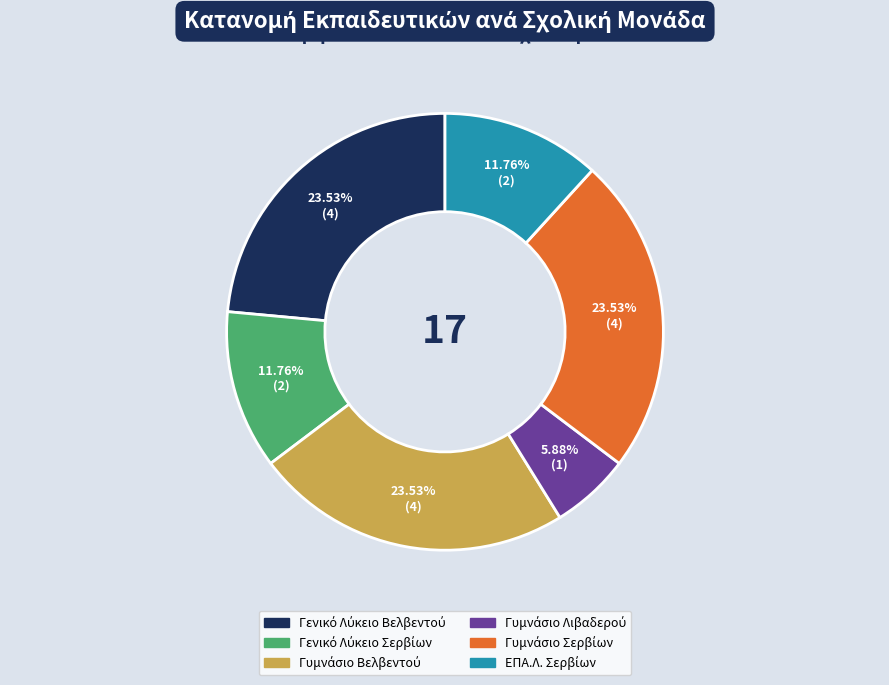

Is there any slice that represents more than half of the pie?

No